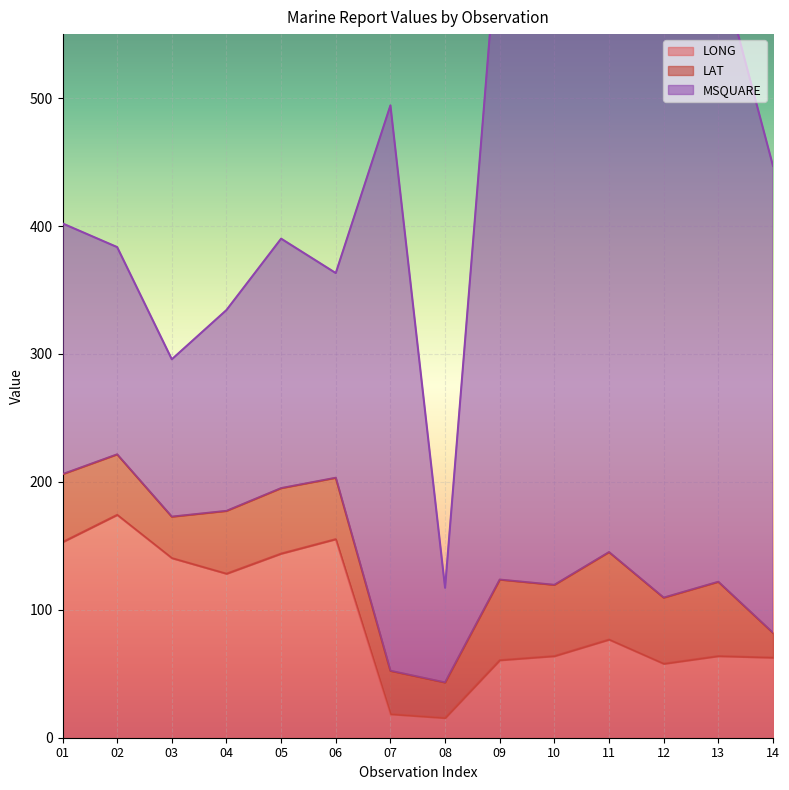

Which series changed the most between 07 and 14?

MSQUARE